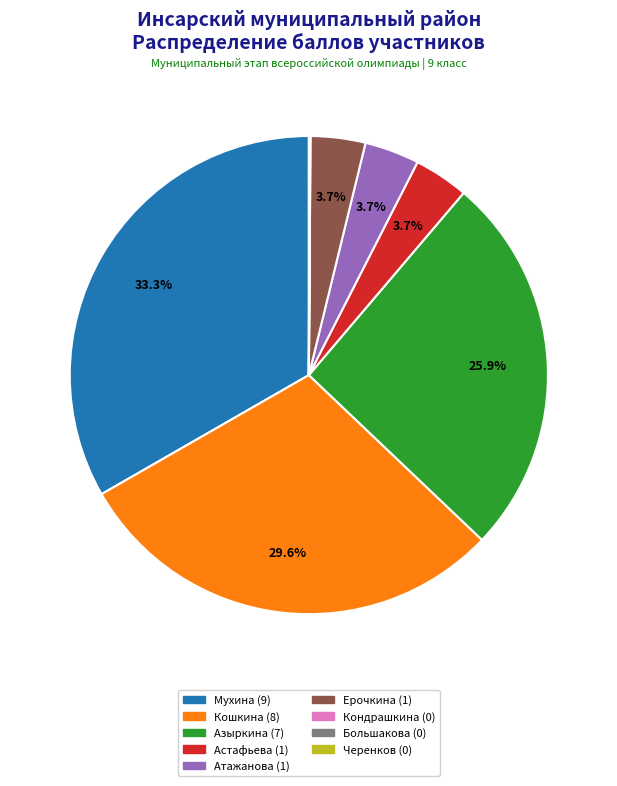

Which category has the biggest portion of the pie?

Мухина (9)